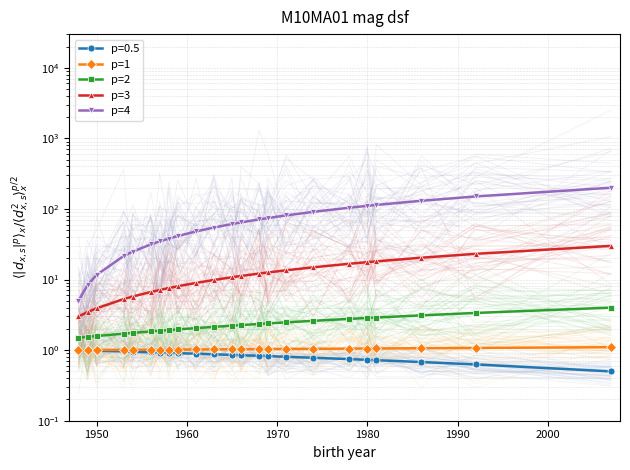

Does the chart have visible grid lines?

Yes